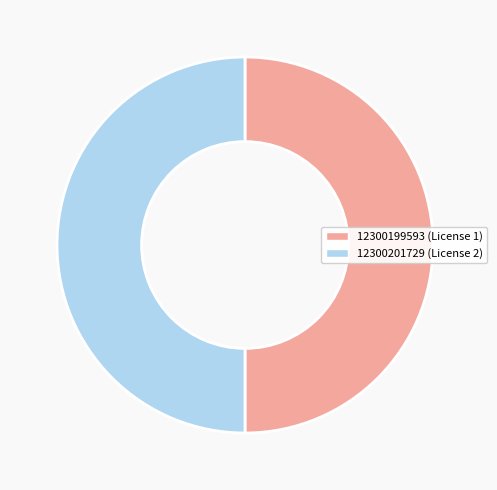

Do 12300201729 and 12300199593 together represent more than half of the pie?

Yes